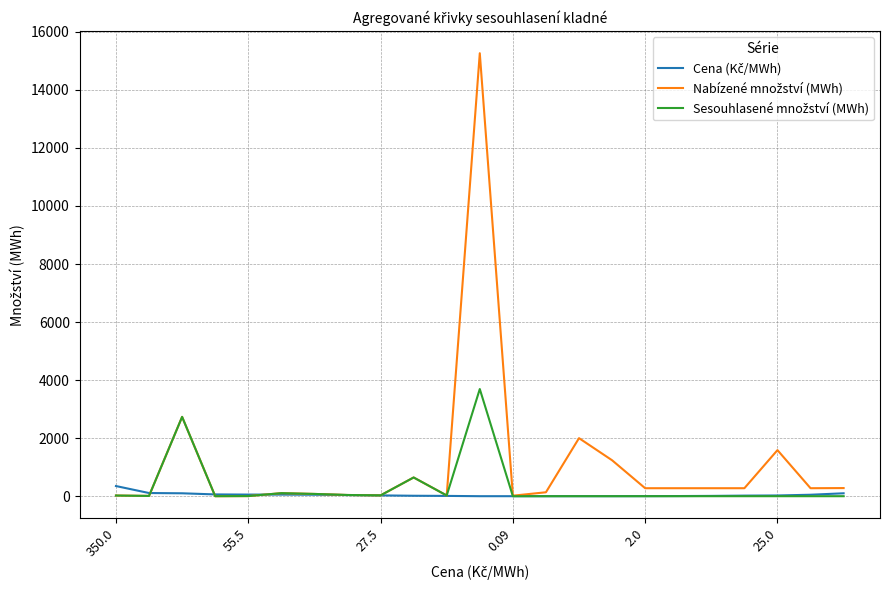

What is the maximum value shown in the chart?

15263.7